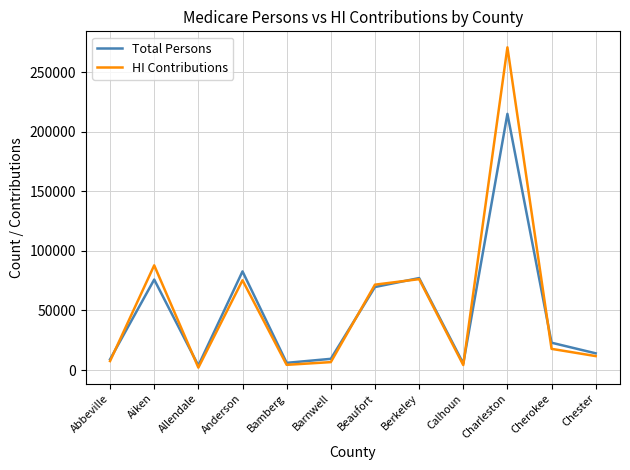

In Total Persons, how many points are lower than both neighbors (excluding endpoints)?

3